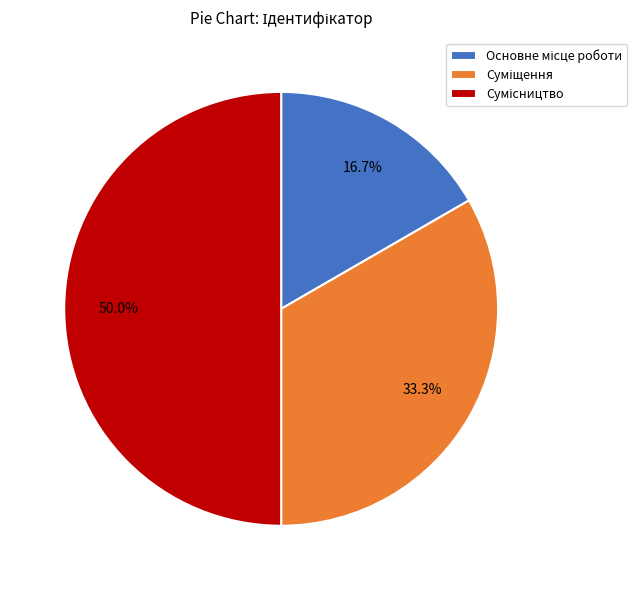

To the nearest percent, what is the difference between the Суміщення and Сумісництво slice percentages?

17%